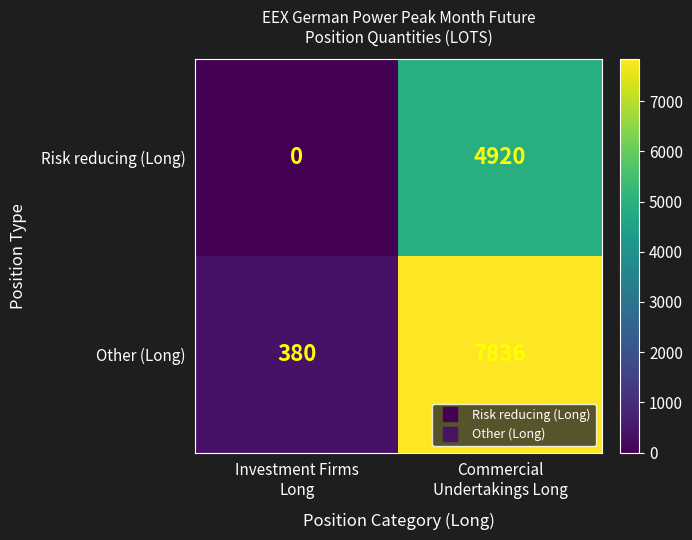

What is the greatest value displayed?

7836